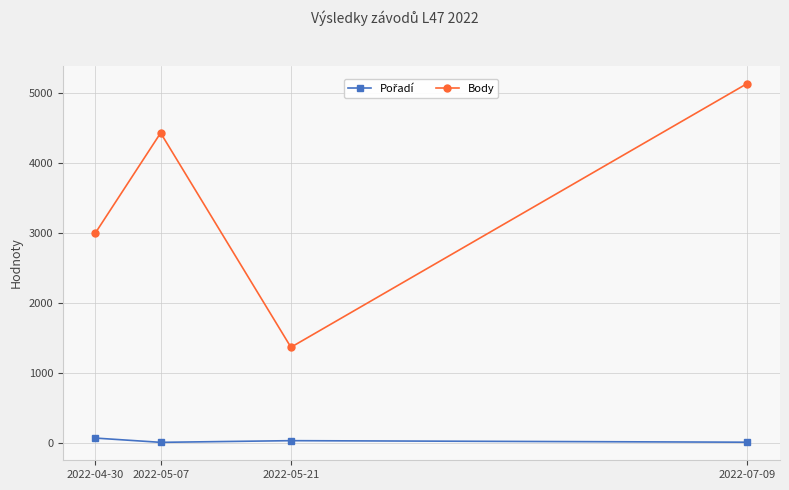

Rank the categories by Body value from highest to lowest.

2022-07-09, 2022-05-07, 2022-04-30, 2022-05-21